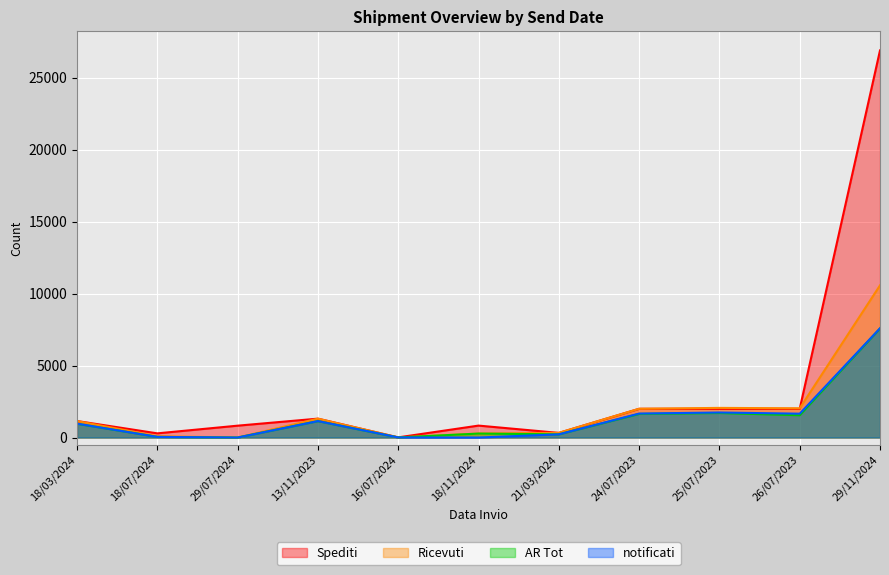

True or false: Ricevuti has a value of 1146 at 18/03/2024.

True